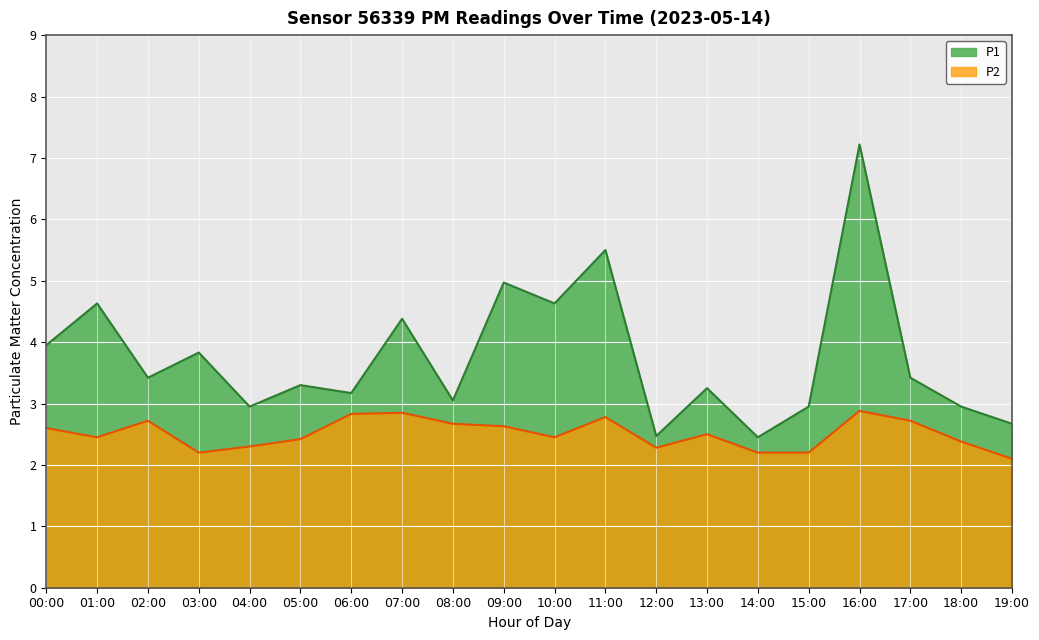

Is it true that P2 equals 2.8 at 11:00?

True